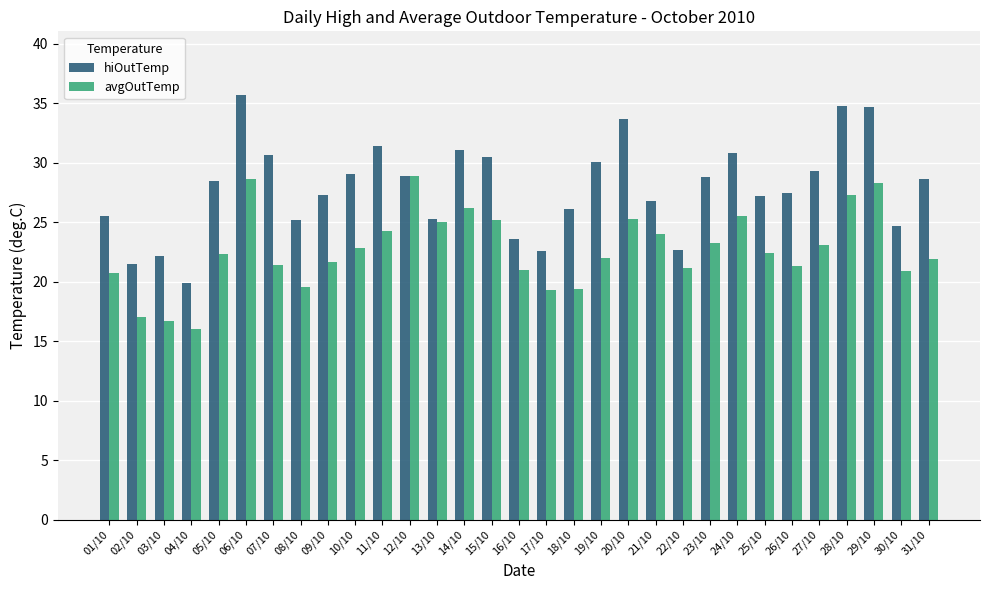

Is the value of hiOutTemp at 13/10 greater than the value of avgOutTemp at 31/10?

Yes